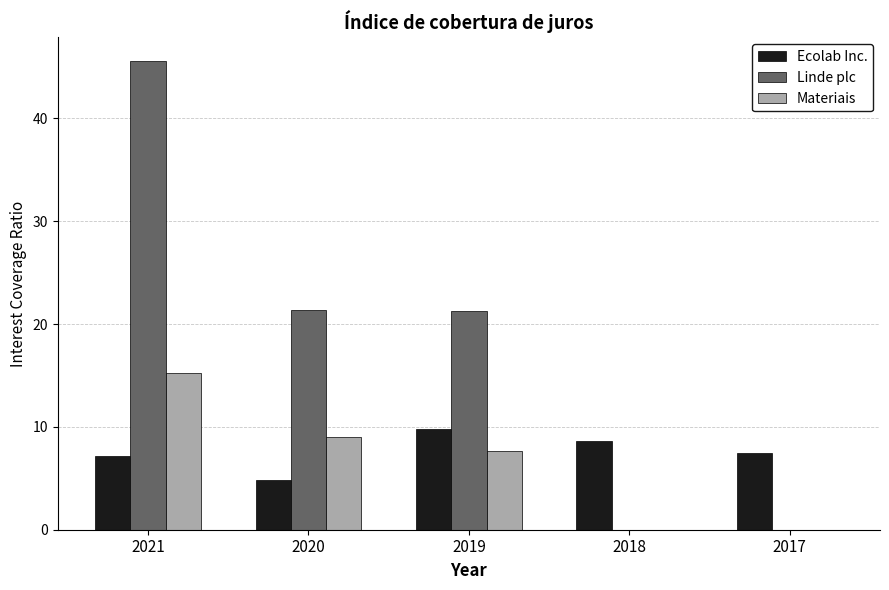

How many data points in Materiais are above 7?

3